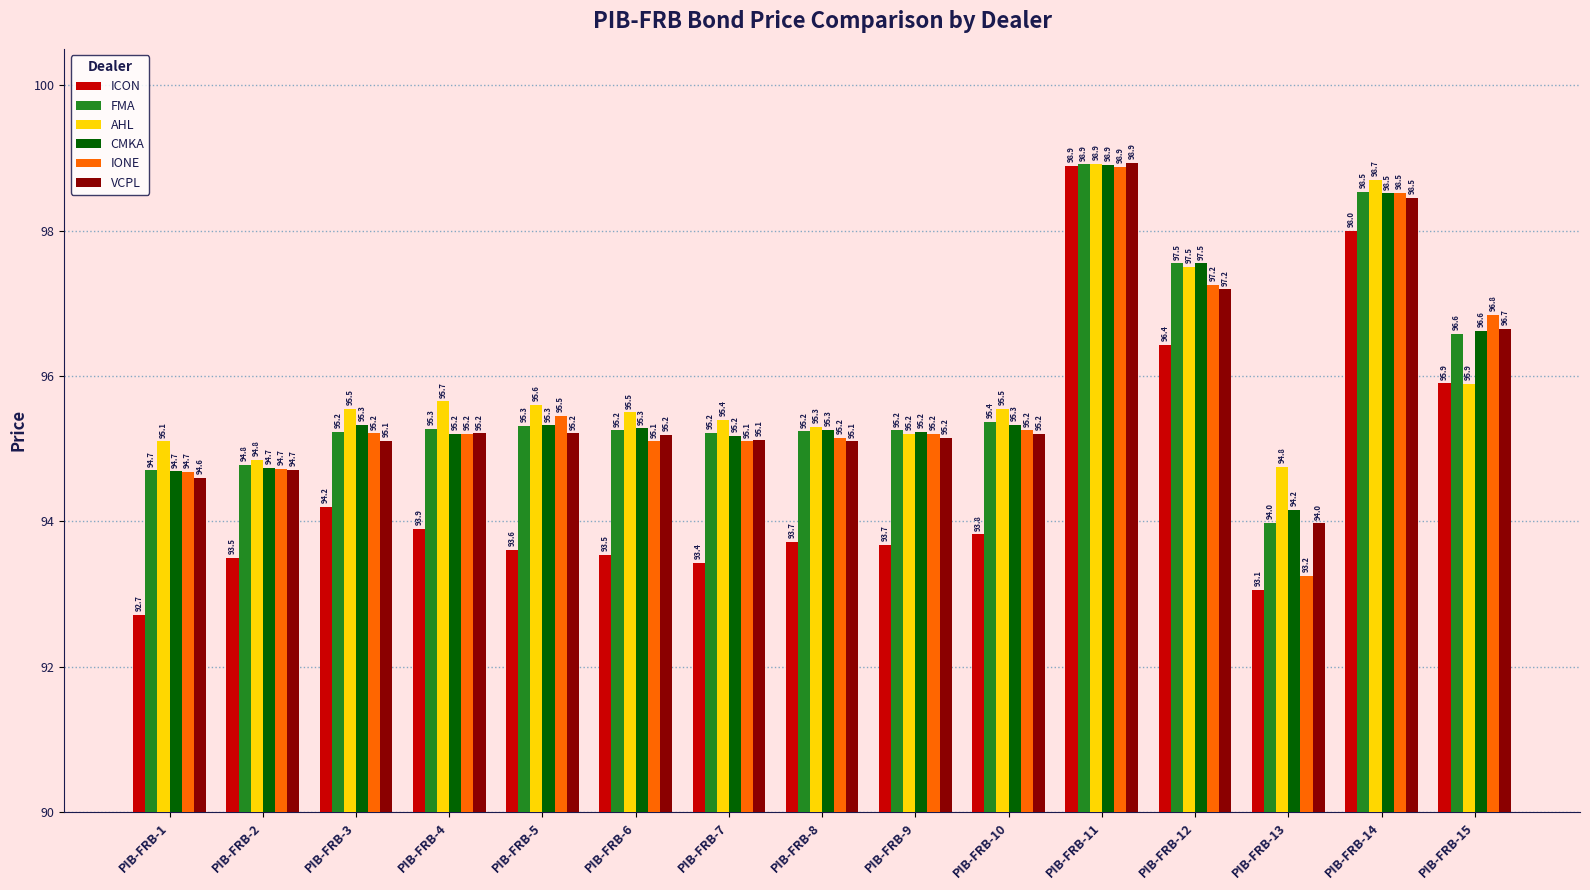

Count the number of categories in the chart.

15